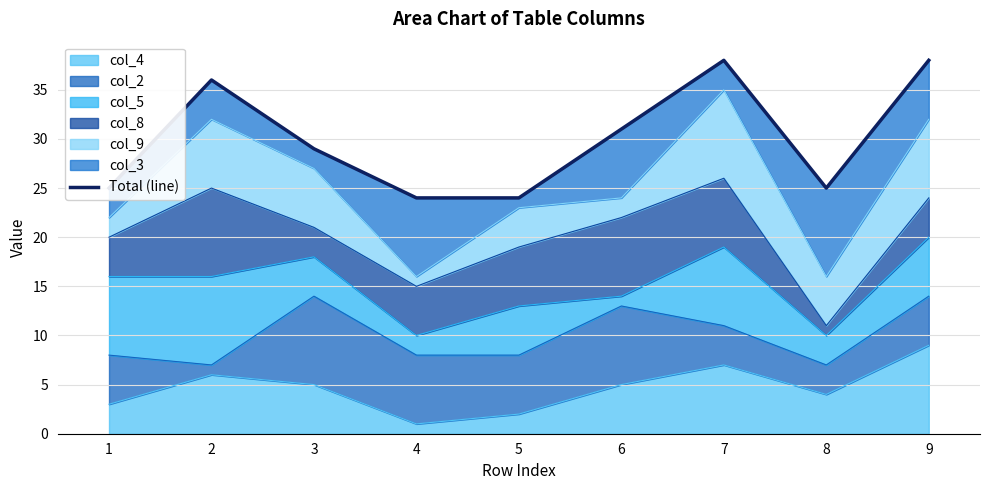

List the labels in order of value, smallest first.

4, 5, 1, 8, 3, 6, 2, 7, 9